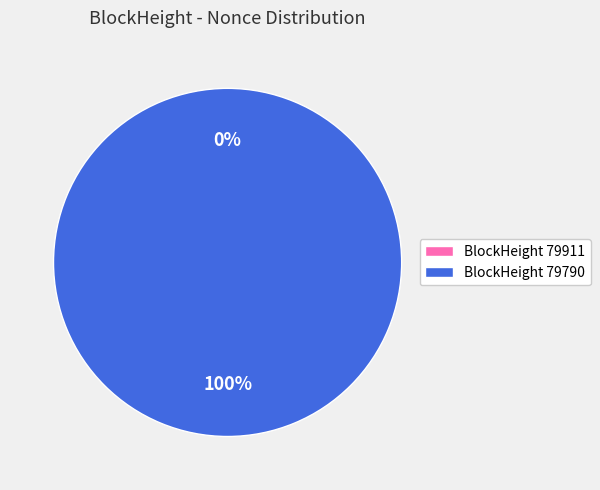

To the nearest percent, what percentage of the pie is 79790?

100%